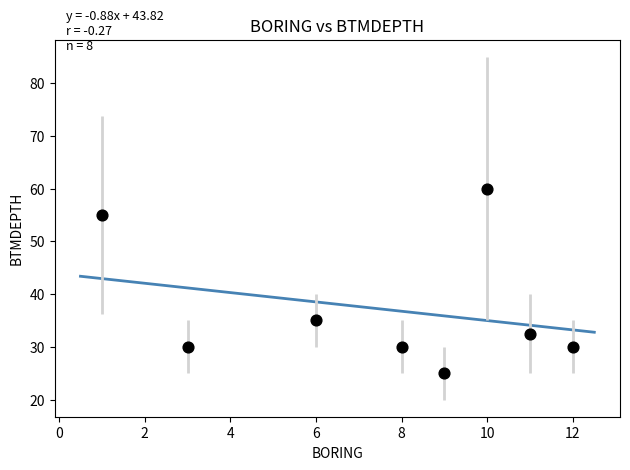

What is the range of X values (max minus min)?

11.0